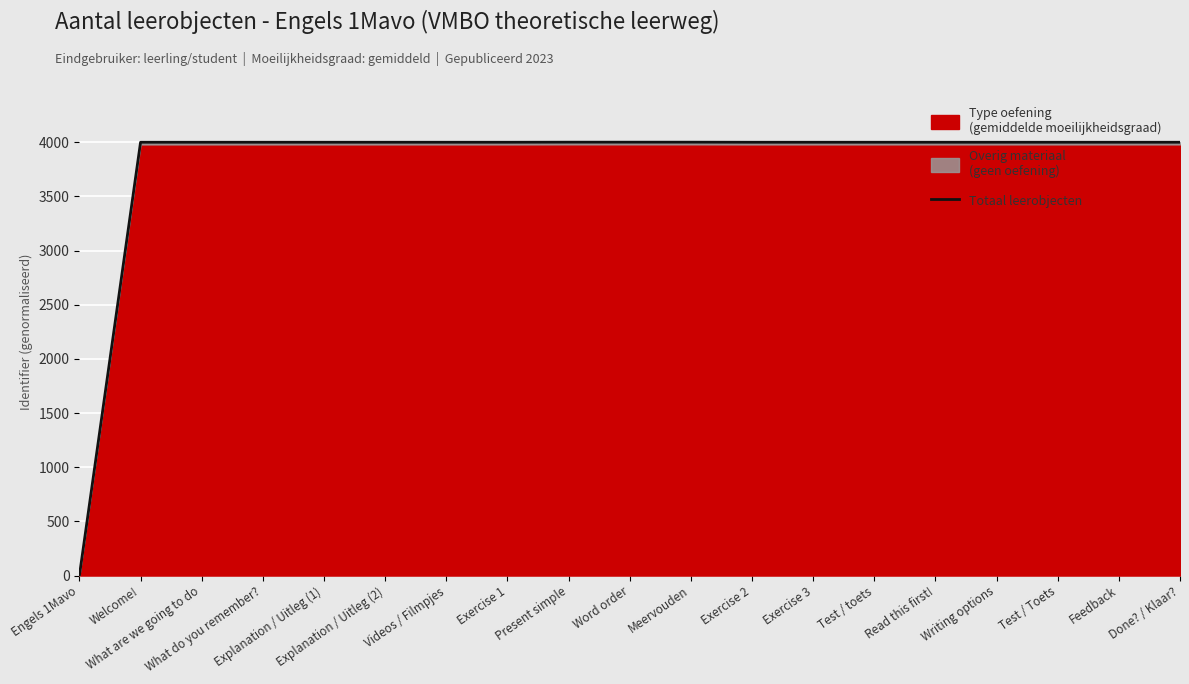

What is the average value?

3788.8